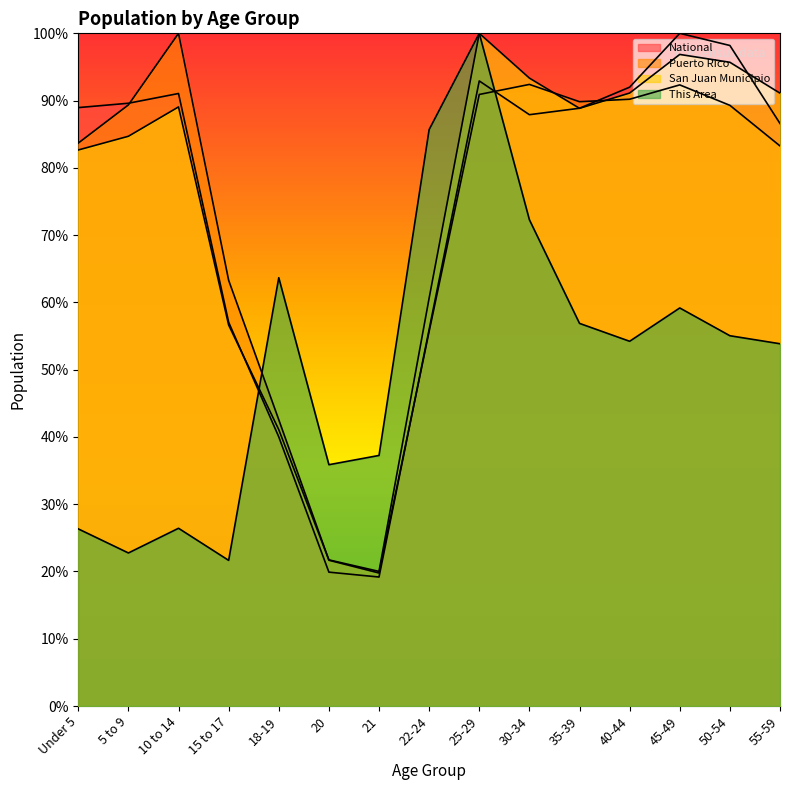

Is the value of National at 30-34 greater than the value of Puerto Rico at 5 to 9?

No